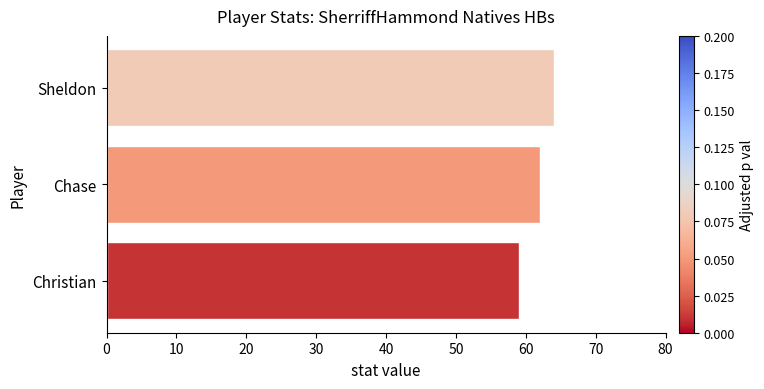

What is the difference between the maximum and minimum values?

5